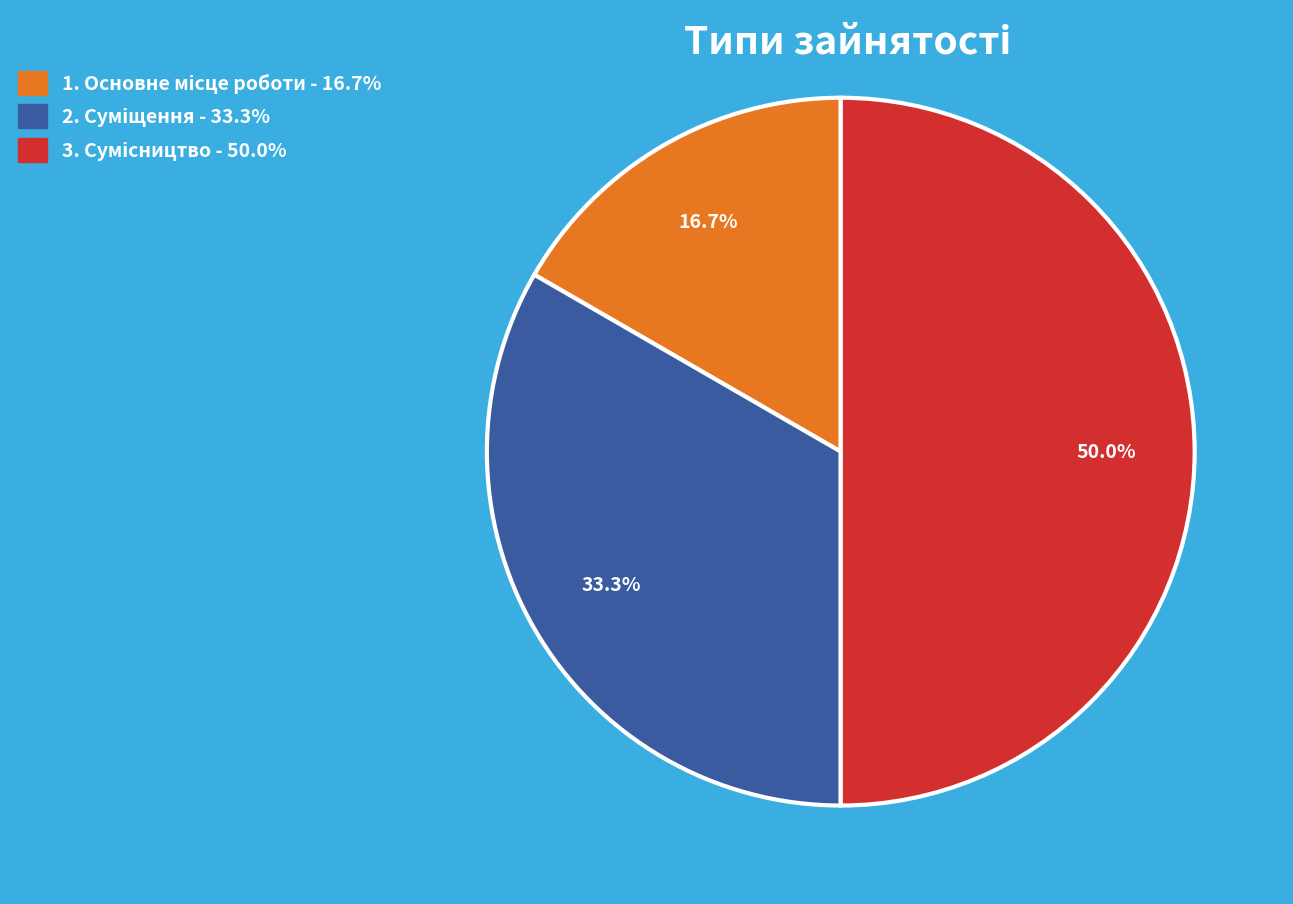

Rank the categories by value from highest to lowest.

Сумісництво, Суміщення, Основне місце роботи